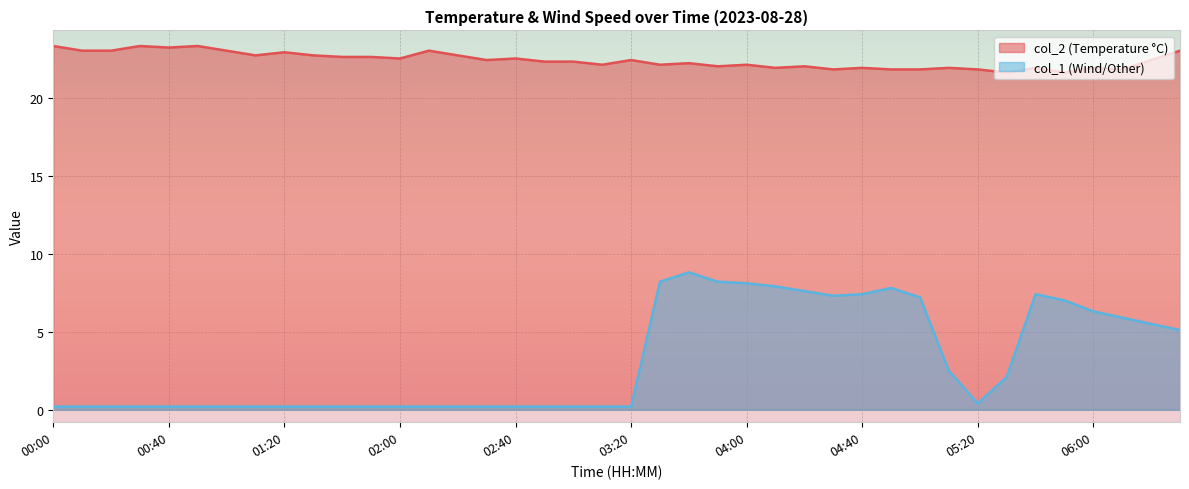

Reading left to right, extract all data points from this chart.

col_2: 23.3	23.0	23.0	23.3	23.2	23.3	23.0	22.7	22.9	22.7	22.6	22.6	22.5	23.0	22.7	22.4	22.5	22.3	22.3	22.1	22.4	22.1	22.2	22.0	22.1	21.9	22.0	21.8	21.9	21.8	21.8	21.9	21.8	21.6	21.9	21.6	21.9	21.8	22.4	23.0
col_1: 0.2	0.2	0.2	0.2	0.2	0.2	0.2	0.2	0.2	0.2	0.2	0.2	0.2	0.2	0.2	0.2	0.2	0.2	0.2	0.2	0.2	8.2	8.8	8.2	8.1	7.9	7.6	7.3	7.4	7.8	7.2	2.5	0.4	2.1	7.4	7.0	6.3	5.9	5.5	5.1